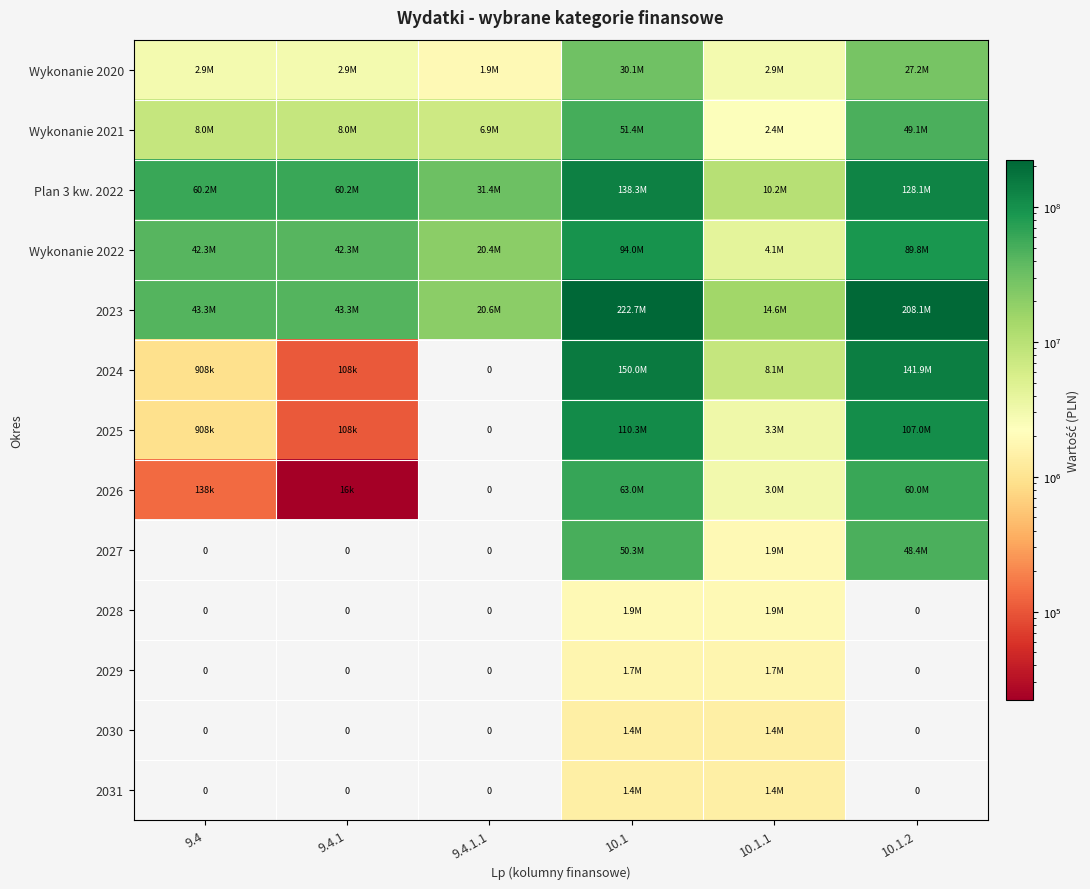

What is the total value across all series at 9.4.1.1?

81163198.5